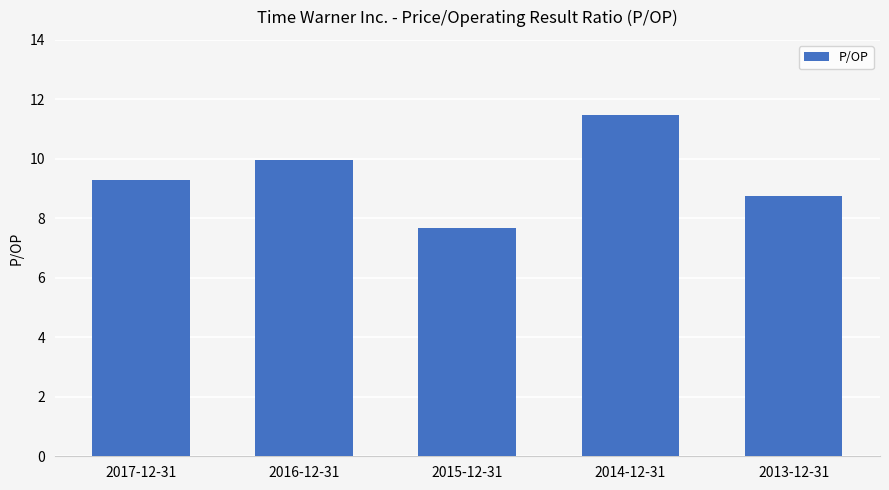

Reading right to left, transcribe all the data shown in this chart.

2013-12-31=8.7	2014-12-31=11.5	2015-12-31=7.7	2016-12-31=10.0	2017-12-31=9.3